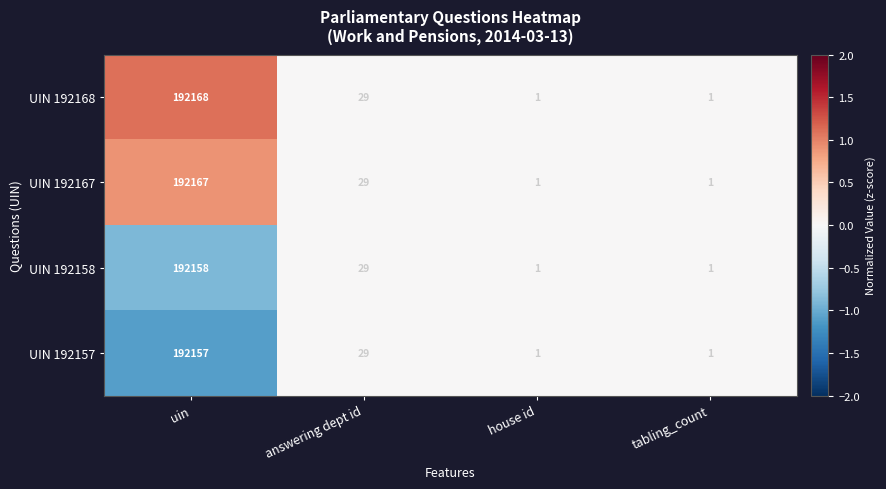

What is the spread (max minus min) of values at uin?

11